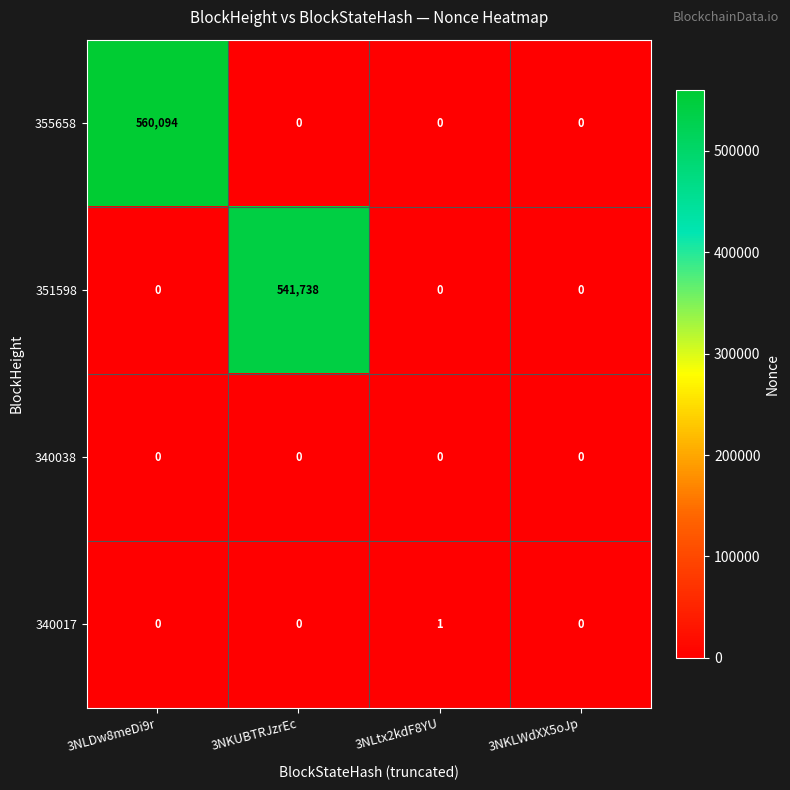

Which series has the widest spread of values?

355658